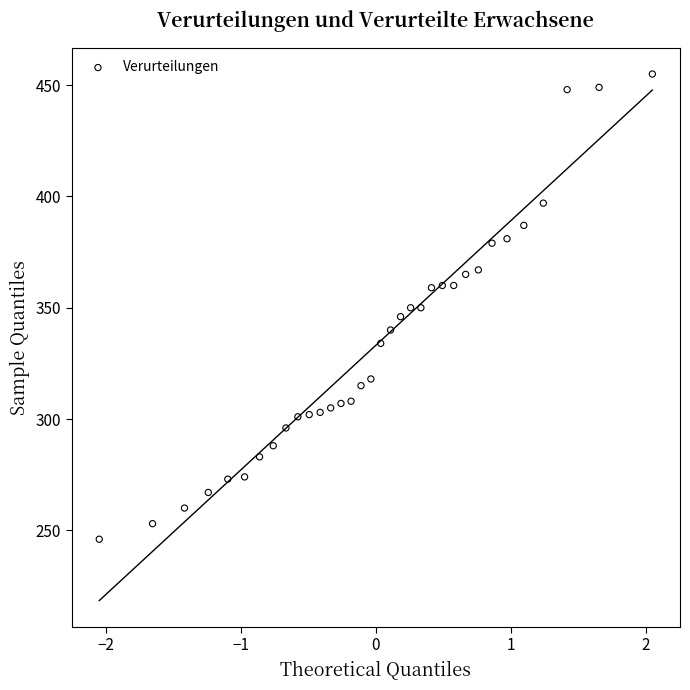

What is the range of Y values (max minus min)?

209